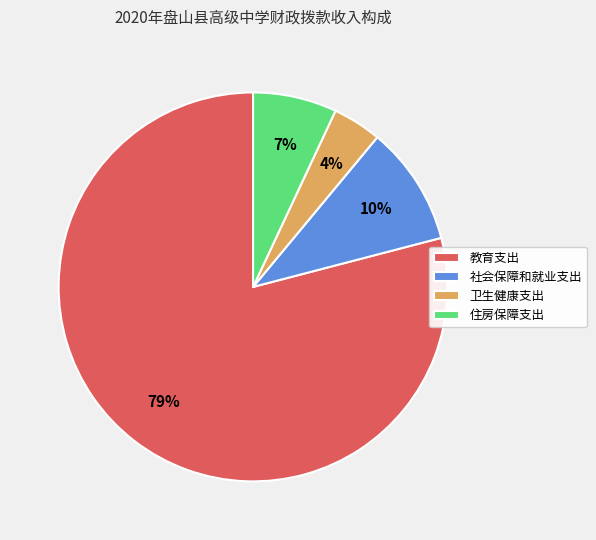

The 社会保障和就业支出 slice represents 10% of the pie. True or false?

True